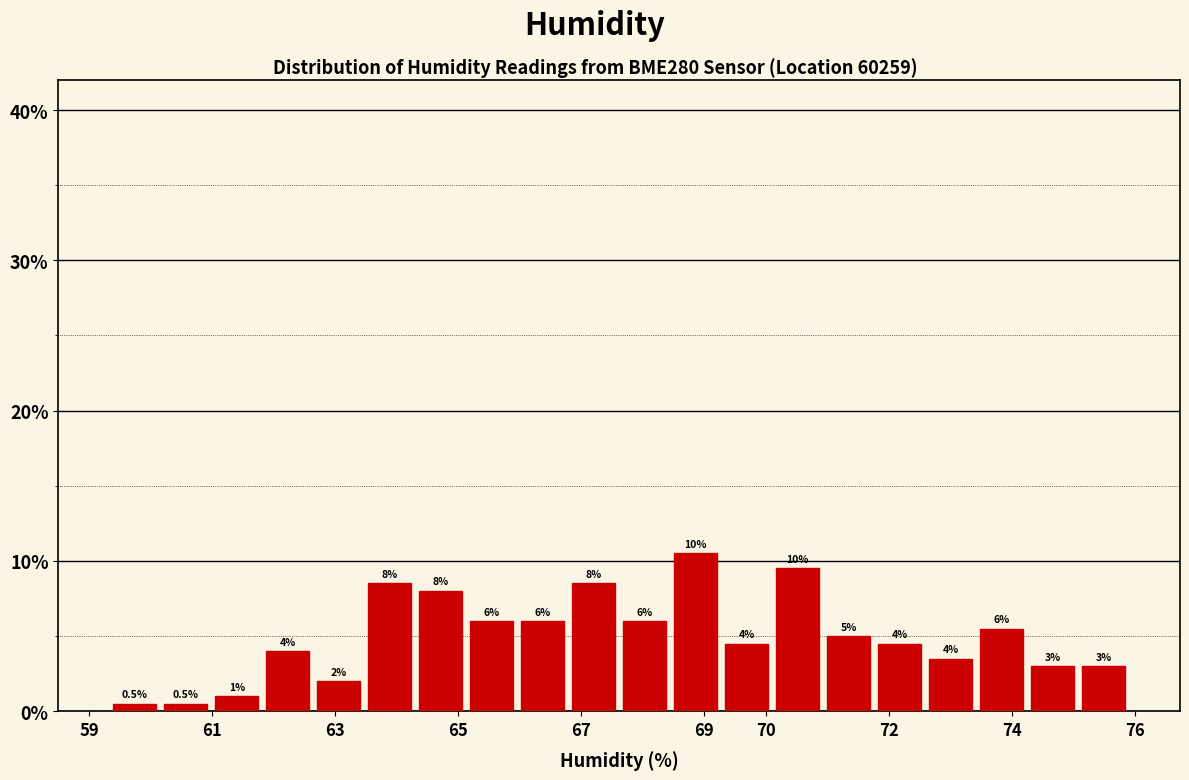

Which range on the x-axis has the tallest bar?

68.4 to 69.3